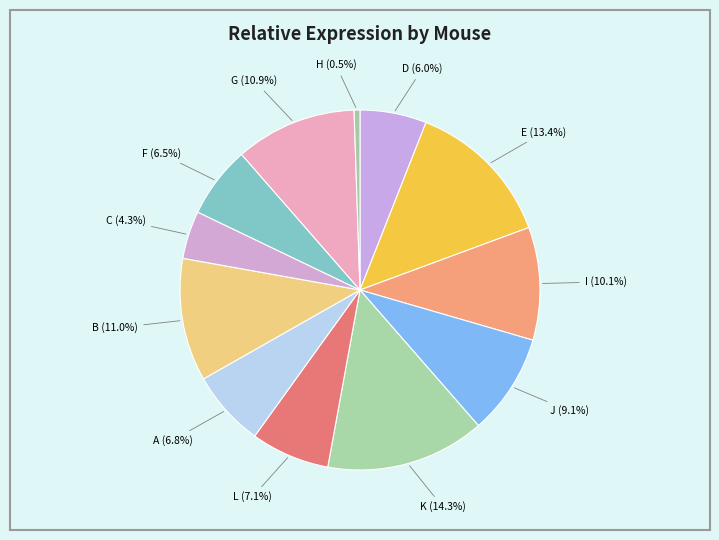

To the nearest percent, what is the combined percentage of F and H?

7%